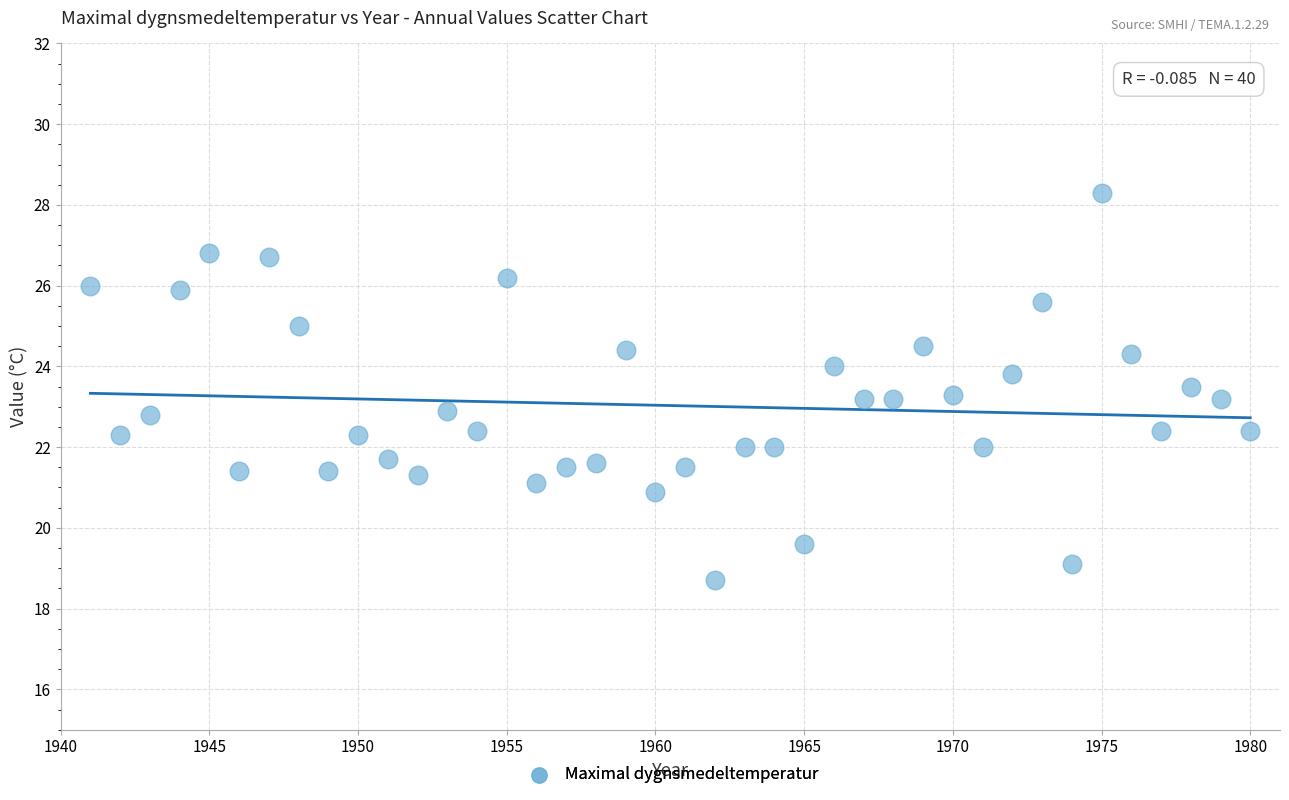

What is the range of X values (max minus min)?

39.0